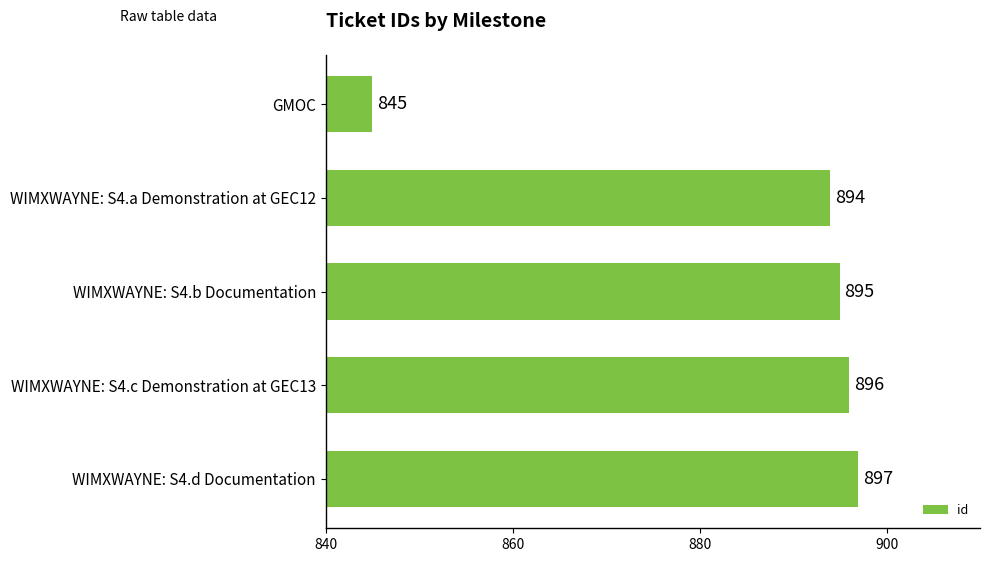

True or false: the data shows 1524 at WIMXWAYNE: S4.c Demonstration at GEC13.

False